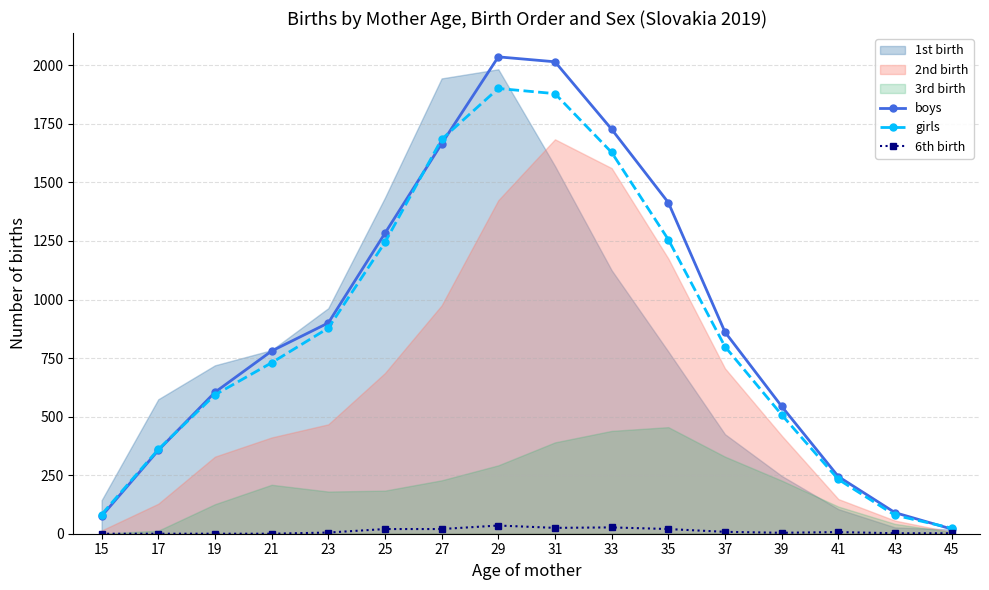

Is the value of girls at 23 greater than the value of 6th birth at 43?

Yes